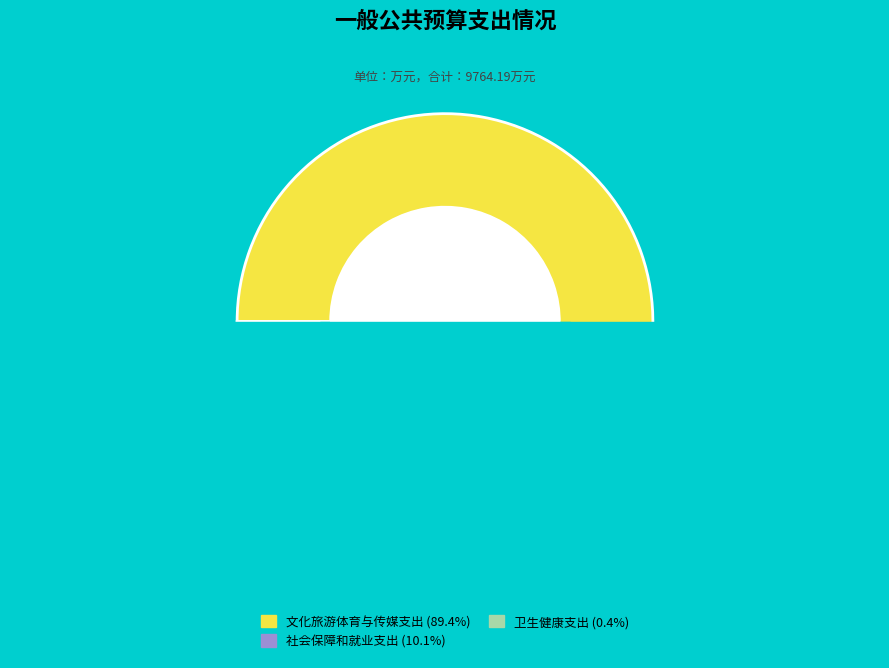

What percentage do 社会保障和就业支出 and 文化旅游体育与传媒支出 together represent?

99.6%